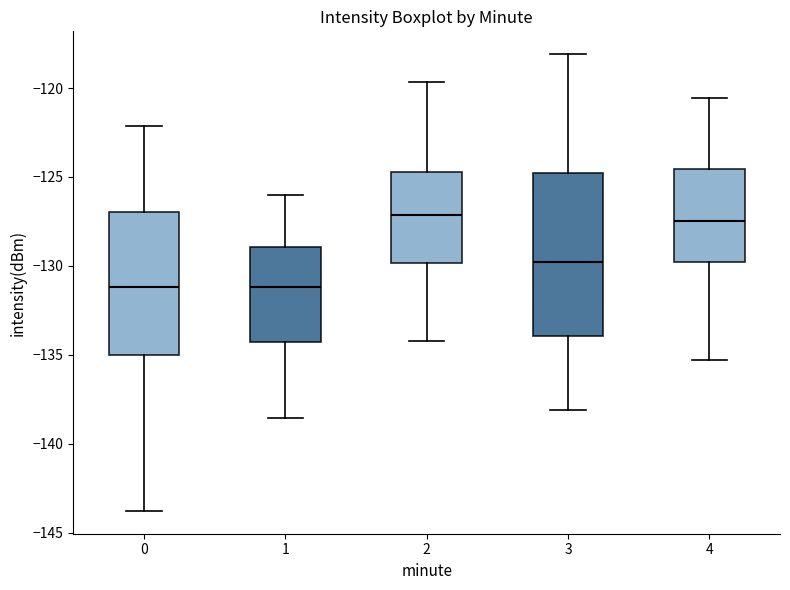

Which box is the tallest, from its lower edge to its upper edge?

3